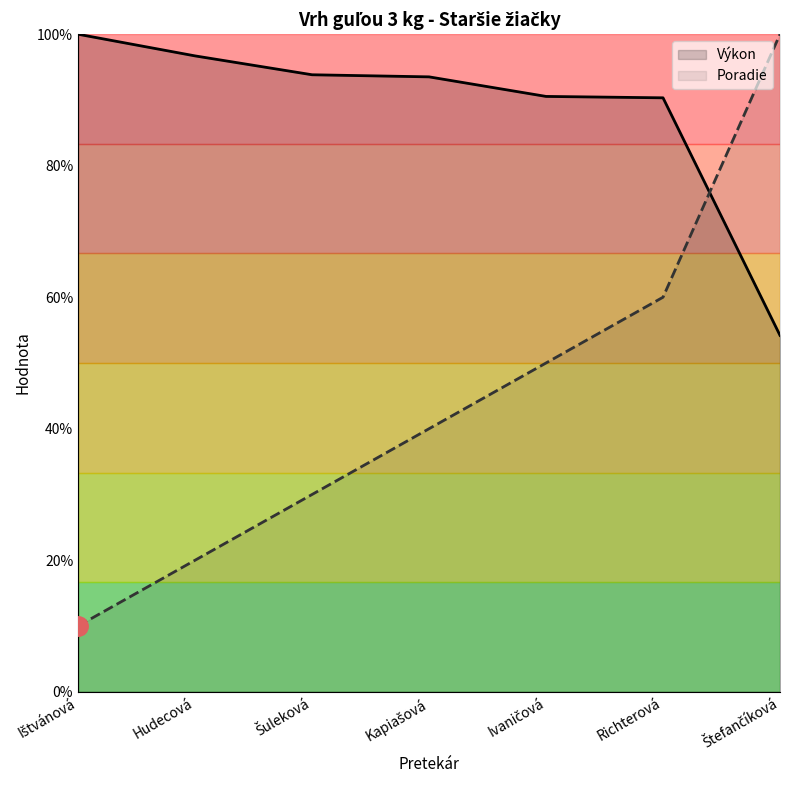

What is the sum of all Poradie values?

310.0